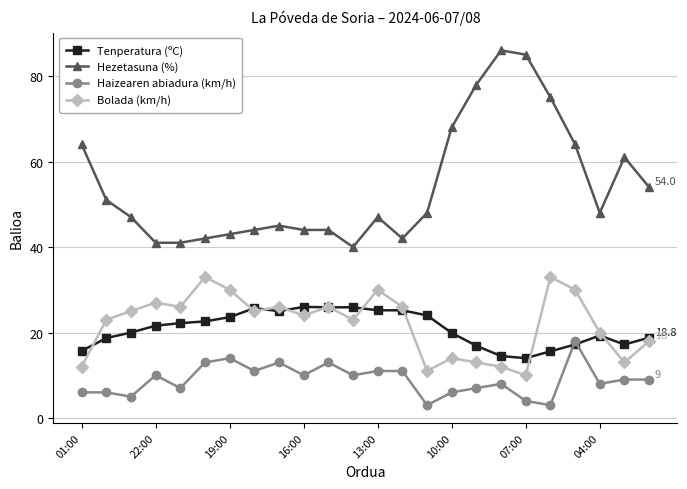

At how many categories does at least one series exceed 50?

10